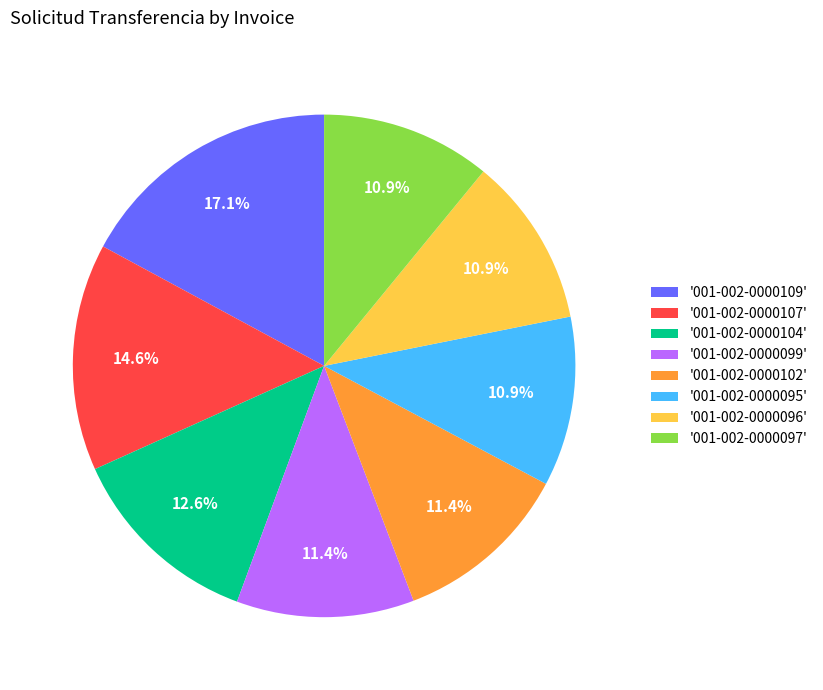

What portion of the pie excludes '001-002-0000099'?

88.6%